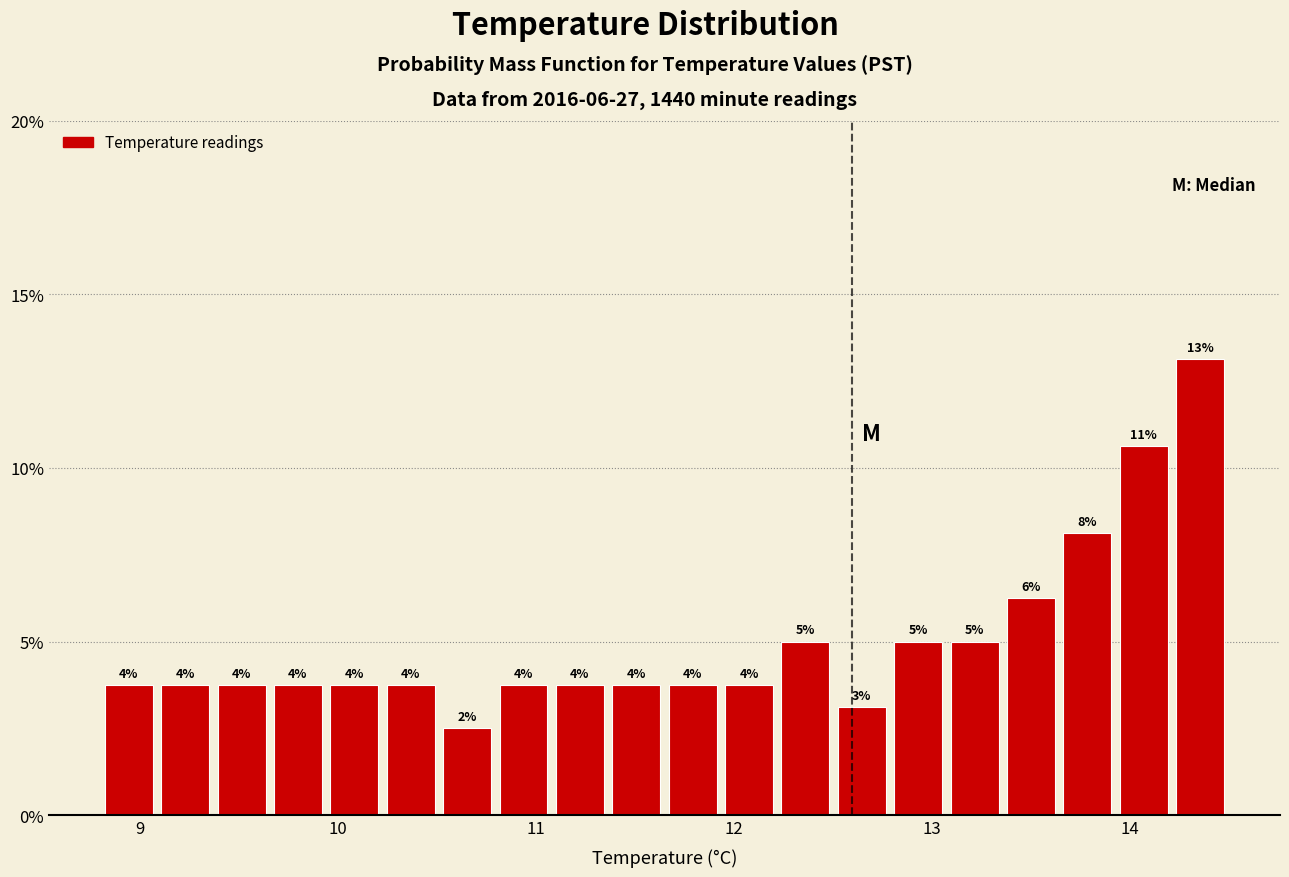

Read against the x-axis, roughly where is the centre of the tallest bar?

14.4